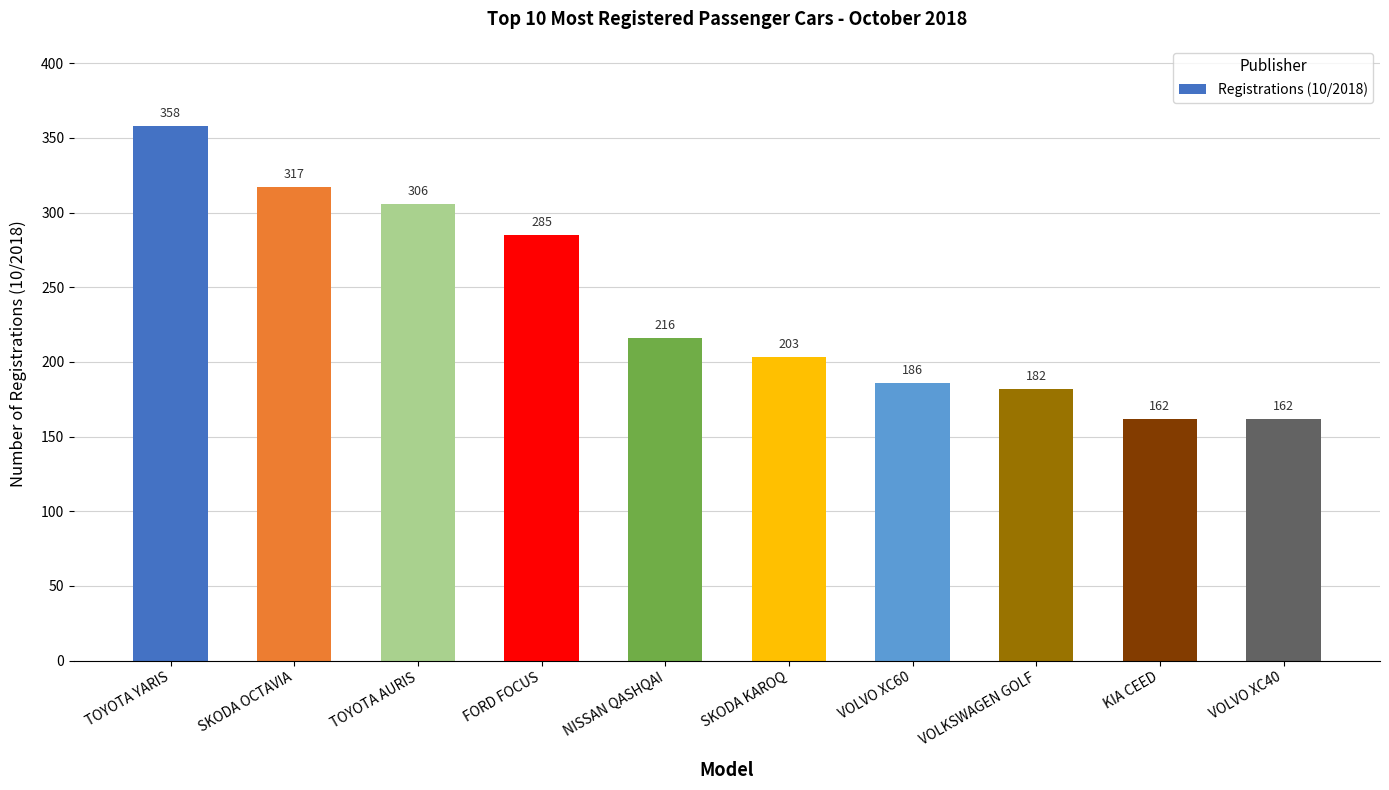

What is the label of the 8th bar from the right?

TOYOTA AURIS